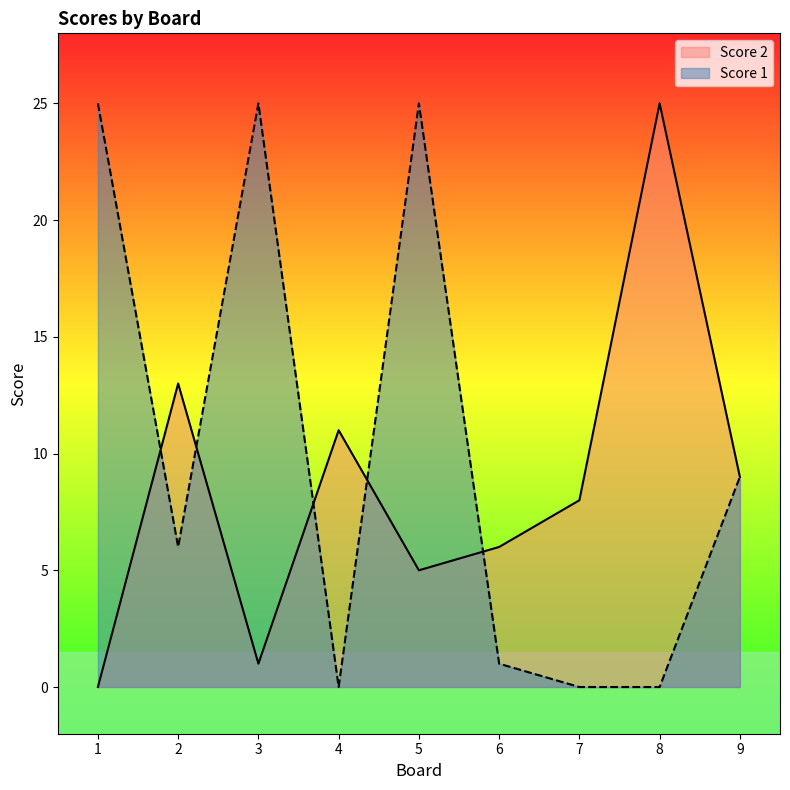

What is the sum of all Score 2 values?

78